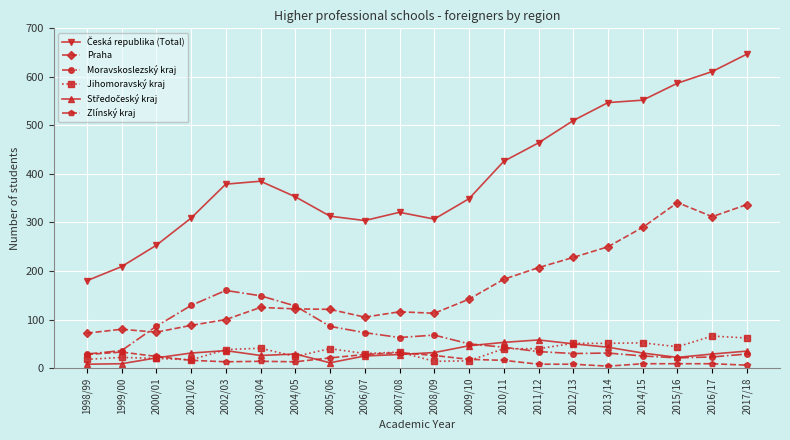

The value of Moravskoslezský kraj at 2010/11 is 77. True or false?

False